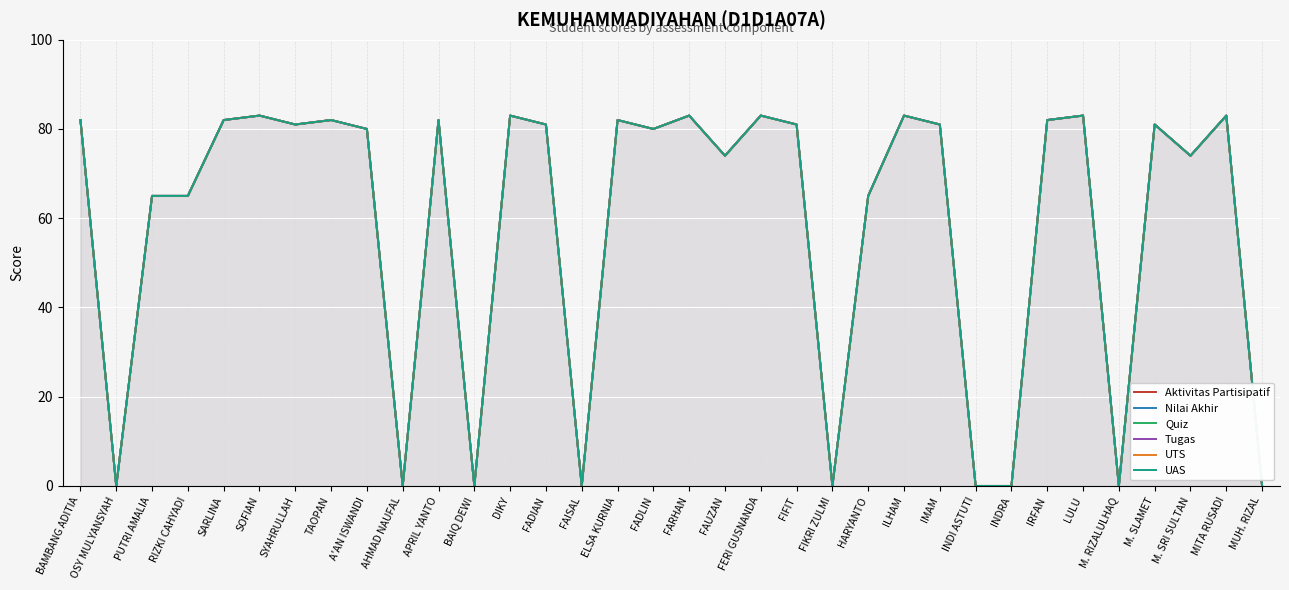

What is the label of the 21st point from the left?

FIFIT